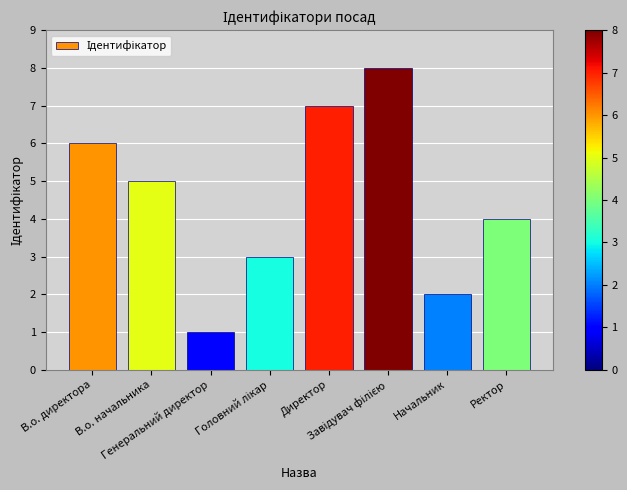

Read the value at В.о. начальника.

5